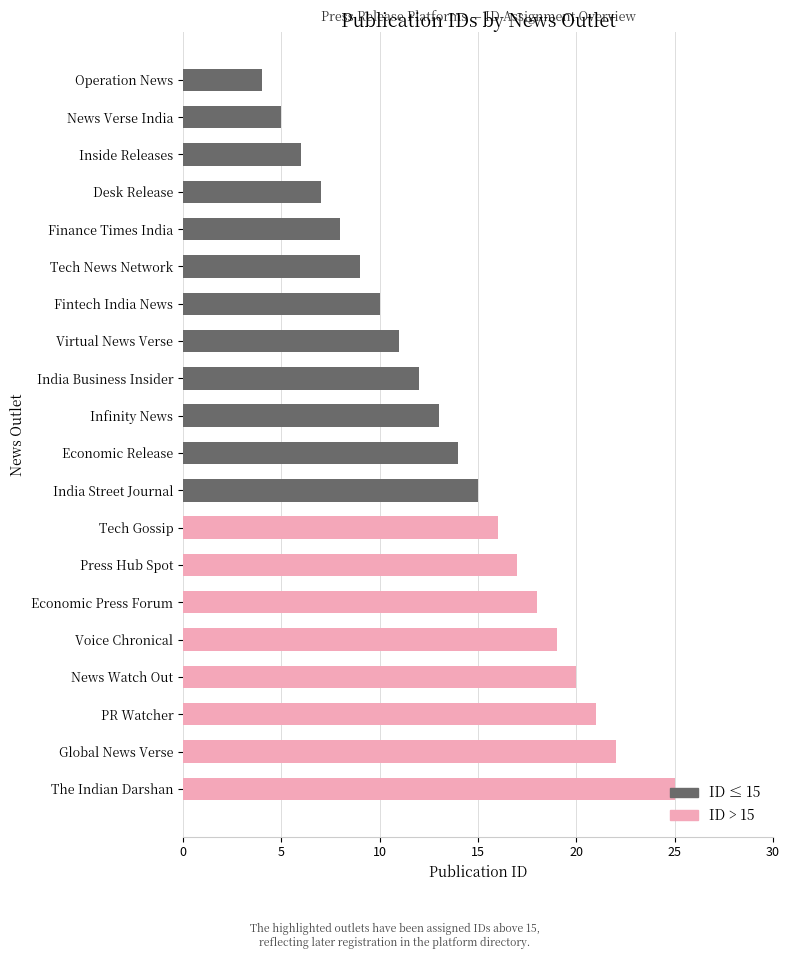

At which category does the chart reach its peak across all series?

The Indian Darshan